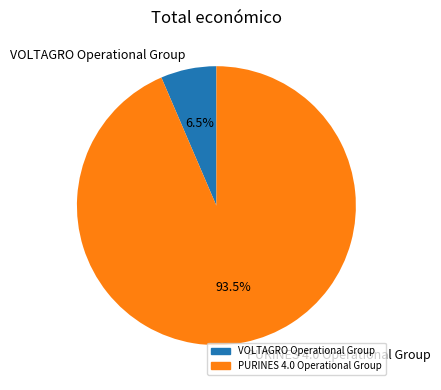

Which has a higher value, VOLTAGRO Operational Group or PURINES 4.0 Operational Group?

PURINES 4.0 Operational Group